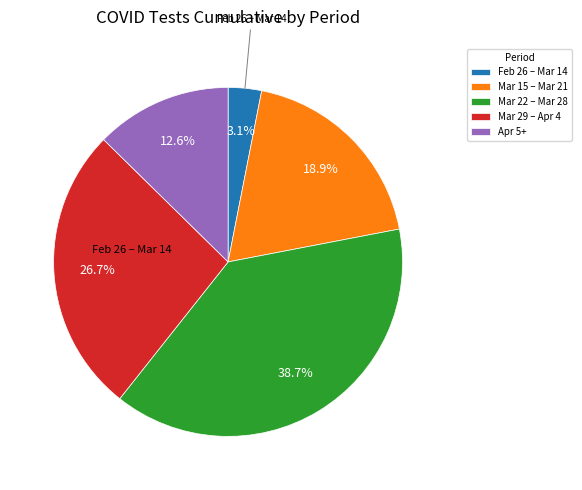

Rank the categories by value from highest to lowest.

Mar 22 – Mar 28, Mar 29 – Apr 4, Mar 15 – Mar 21, Apr 5+, Feb 26 – Mar 14